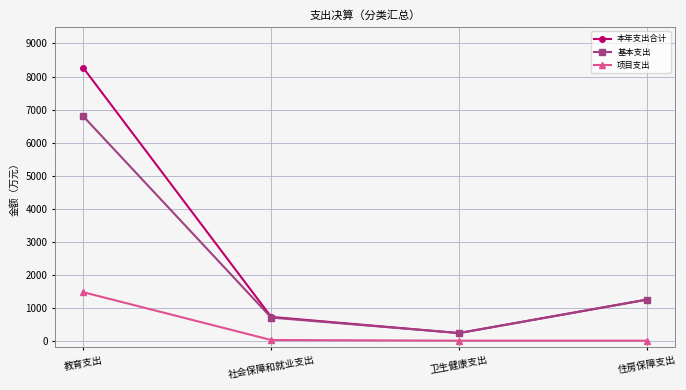

True or false: 项目支出 and 本年支出合计 intersect in this chart.

False